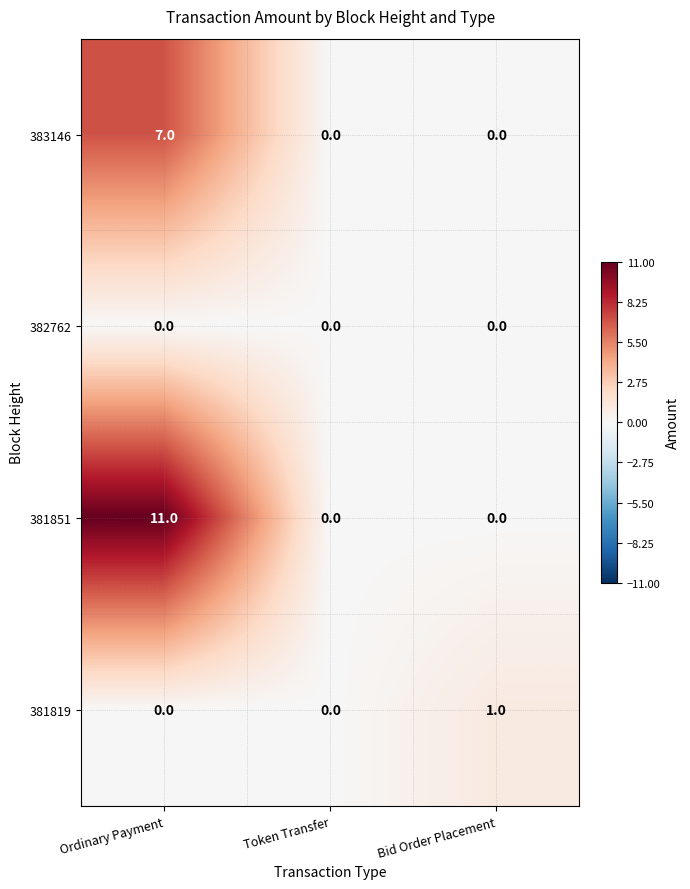

Is it true that 382762 equals 0 at Ordinary Payment?

True